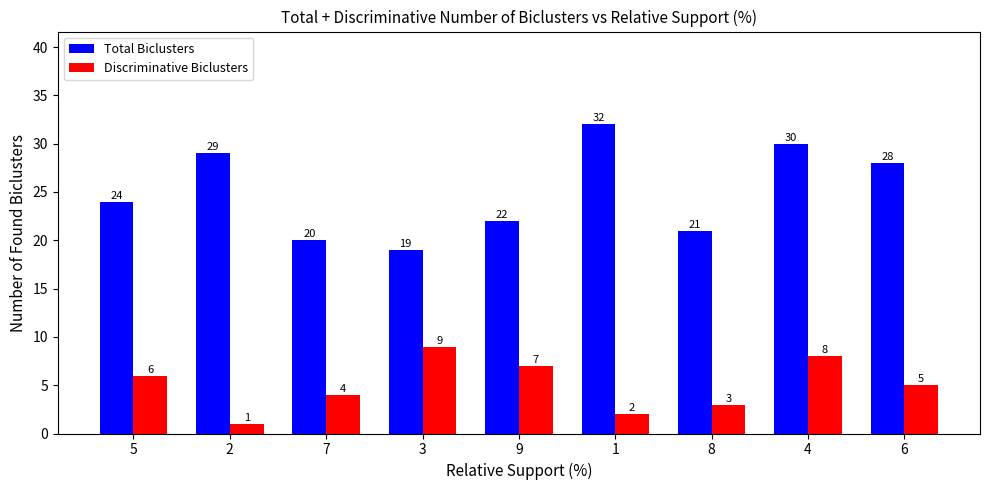

What is the label of the 6th bar from the left?

1